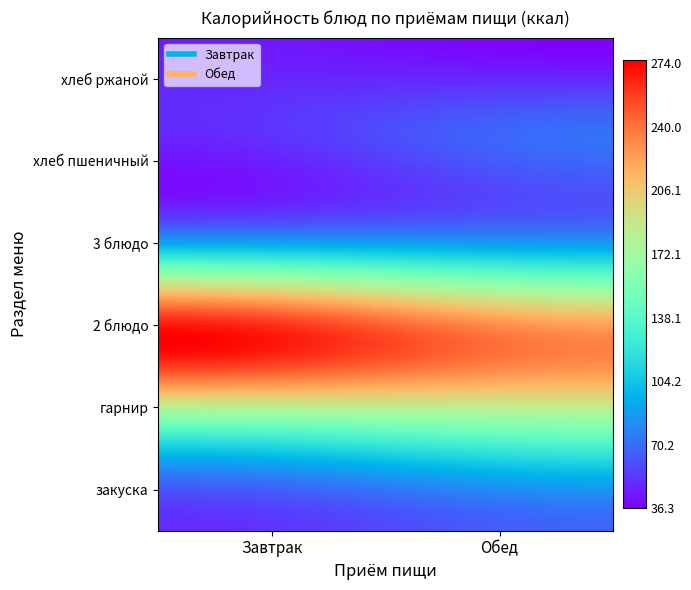

Reading left to right, list all the values displayed in this chart.

Завтрак: 50.0	134.2	274.0	76.8	48.0	45.3
Обед: 67.9	151.3	230.1	76.8	72.0	36.3